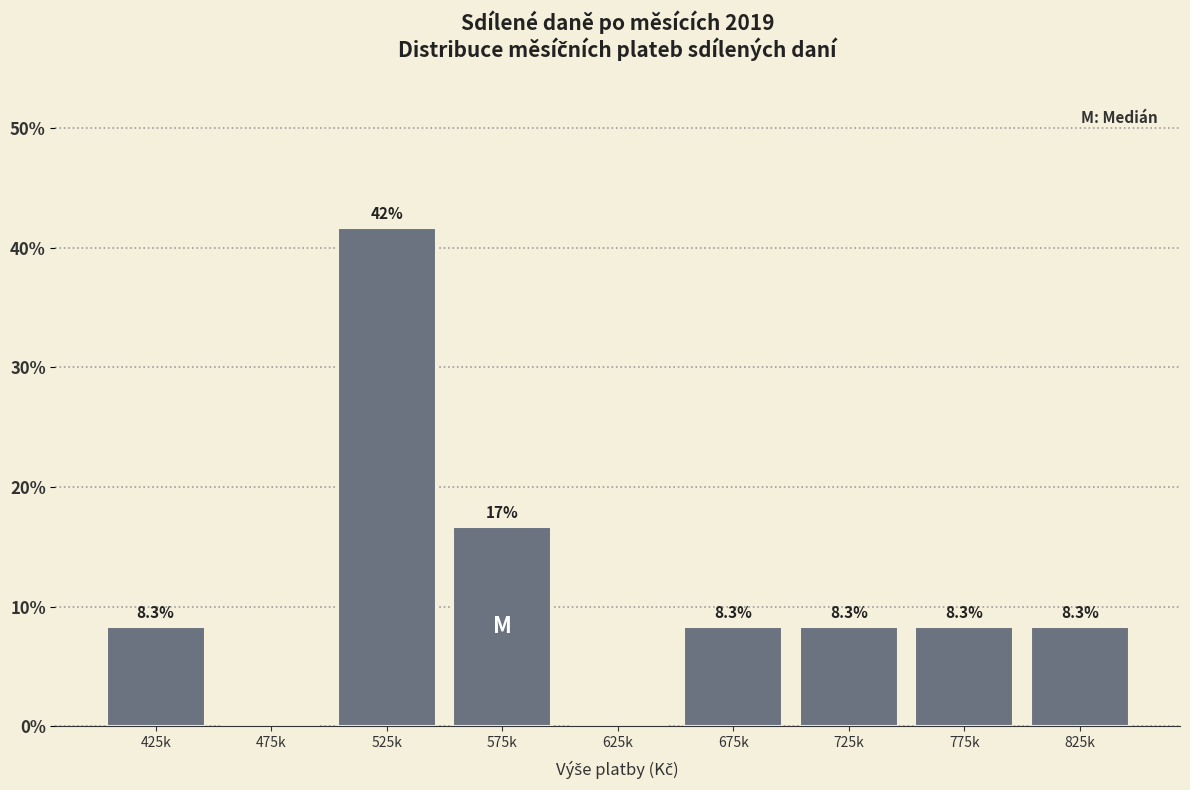

Reading left to right, transcribe all the data shown in this chart.

425k=8.3	475k=0.0	525k=41.7	575k=16.7	625k=0.0	675k=8.3	725k=8.3	775k=8.3	825k=8.3